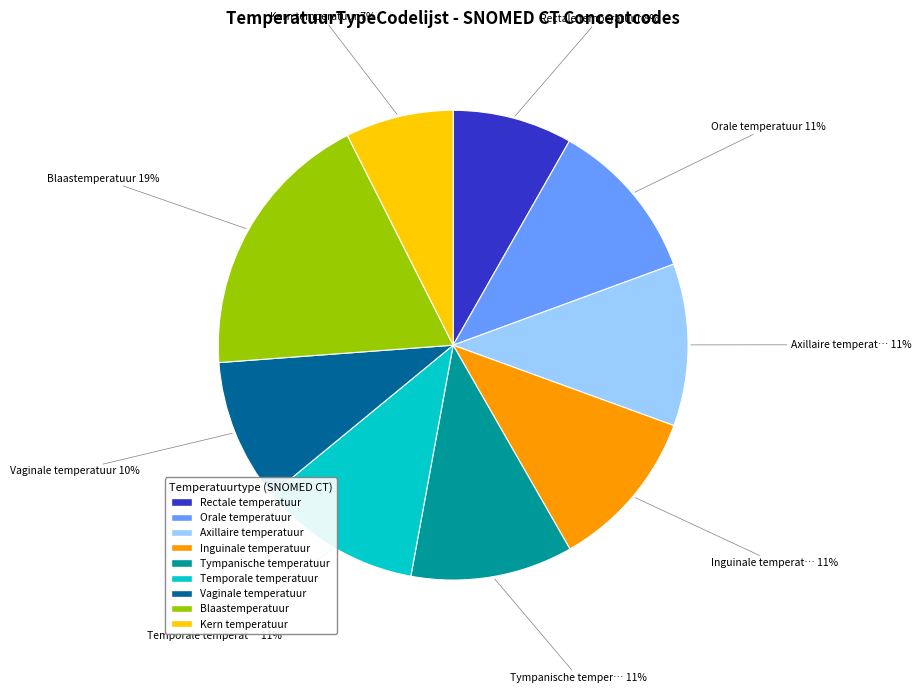

How many segments does this pie chart have?

9